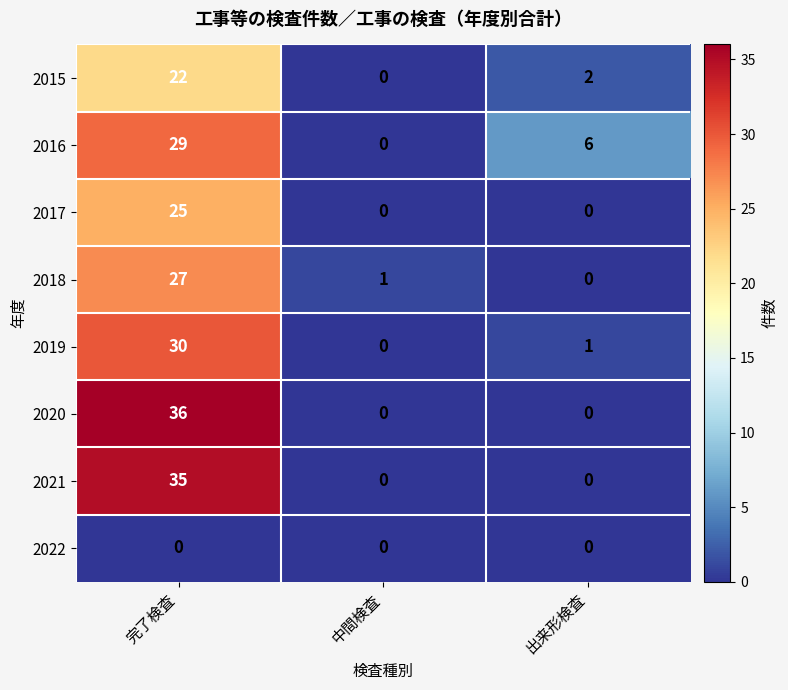

How many series are shown in this chart?

8